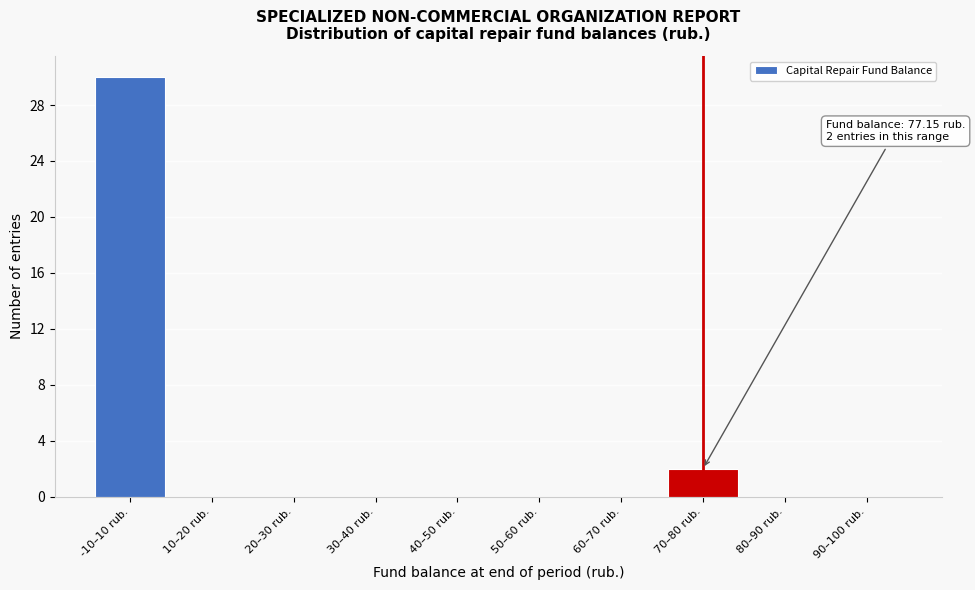

Reading left to right, what are all the values shown in this chart?

-10–10 rub.=30	10–20 rub.=0	20–30 rub.=0	30–40 rub.=0	40–50 rub.=0	50–60 rub.=0	60–70 rub.=0	70–80 rub.=2	80–90 rub.=0	90–100 rub.=0